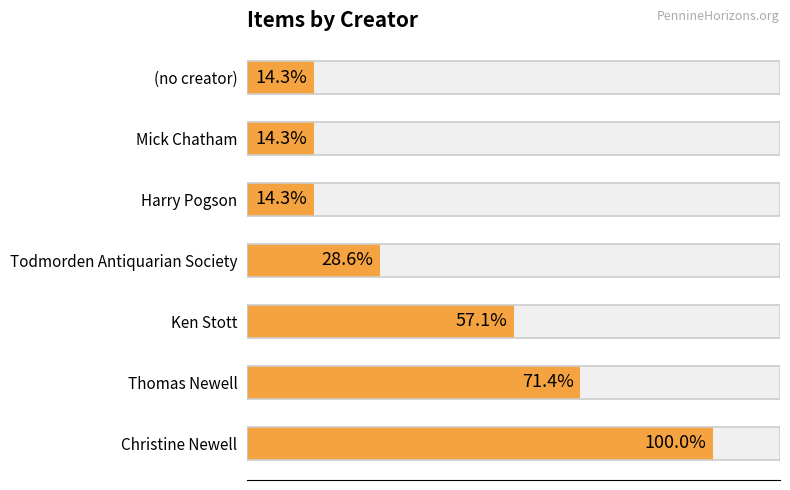

How many bars are there in total?

7